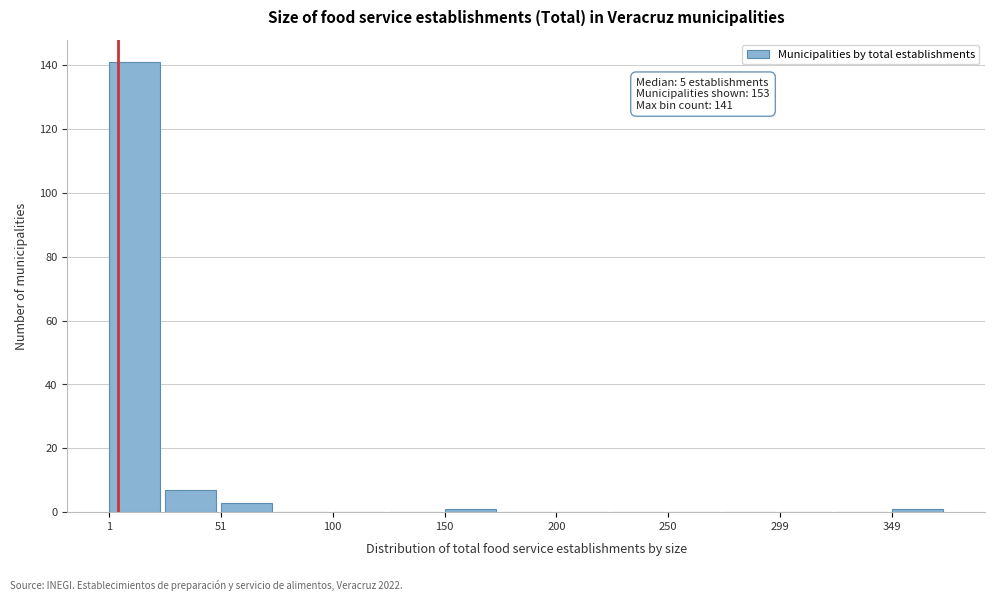

Which range on the x-axis has the tallest bar?

0 to 25